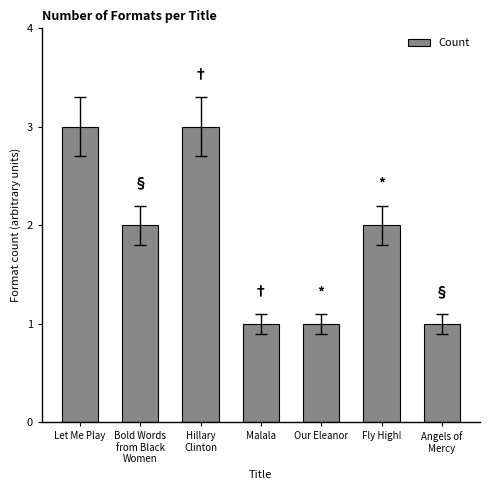

Reading left to right, what are all the values shown in this chart?

Let Me Play=3	Bold Words
from Black
Women=2	Hillary
Clinton=3	Malala=1	Our Eleanor=1	Fly High!=2	Angels of
Mercy=1